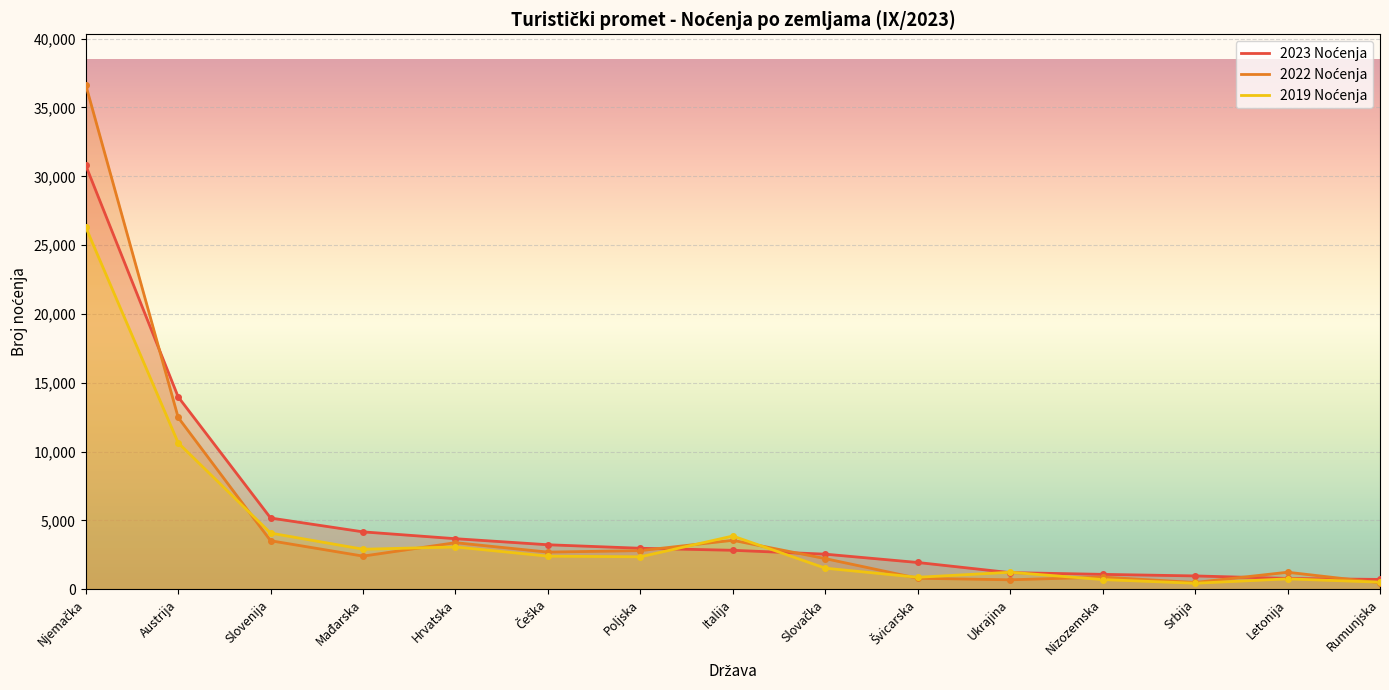

Reading left to right, what are all the values shown in this chart?

2023 Noćenja: 30799	13972	5167	4161	3664	3224	2969	2822	2540	1935	1199	1073	959	777	704
2022 Noćenja: 36655	12477	3516	2399	3375	2690	2799	3548	2216	790	677	873	483	1227	460
2019 Noćenja: 26306	10631	4071	2898	3064	2395	2349	3859	1523	860	1226	694	427	746	505